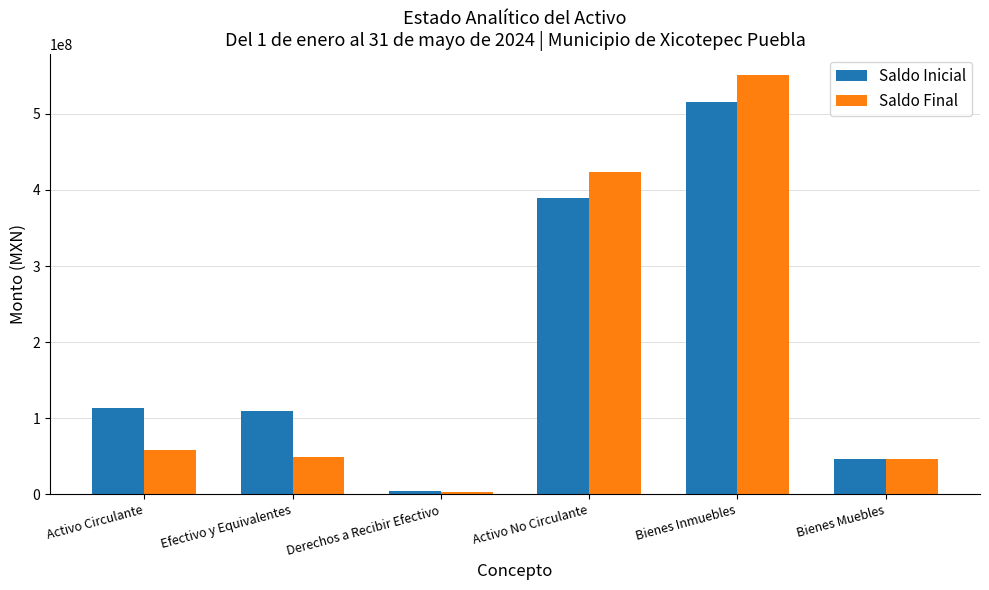

What is the approximate value of Saldo Inicial at Activo Circulante?

114005414.7